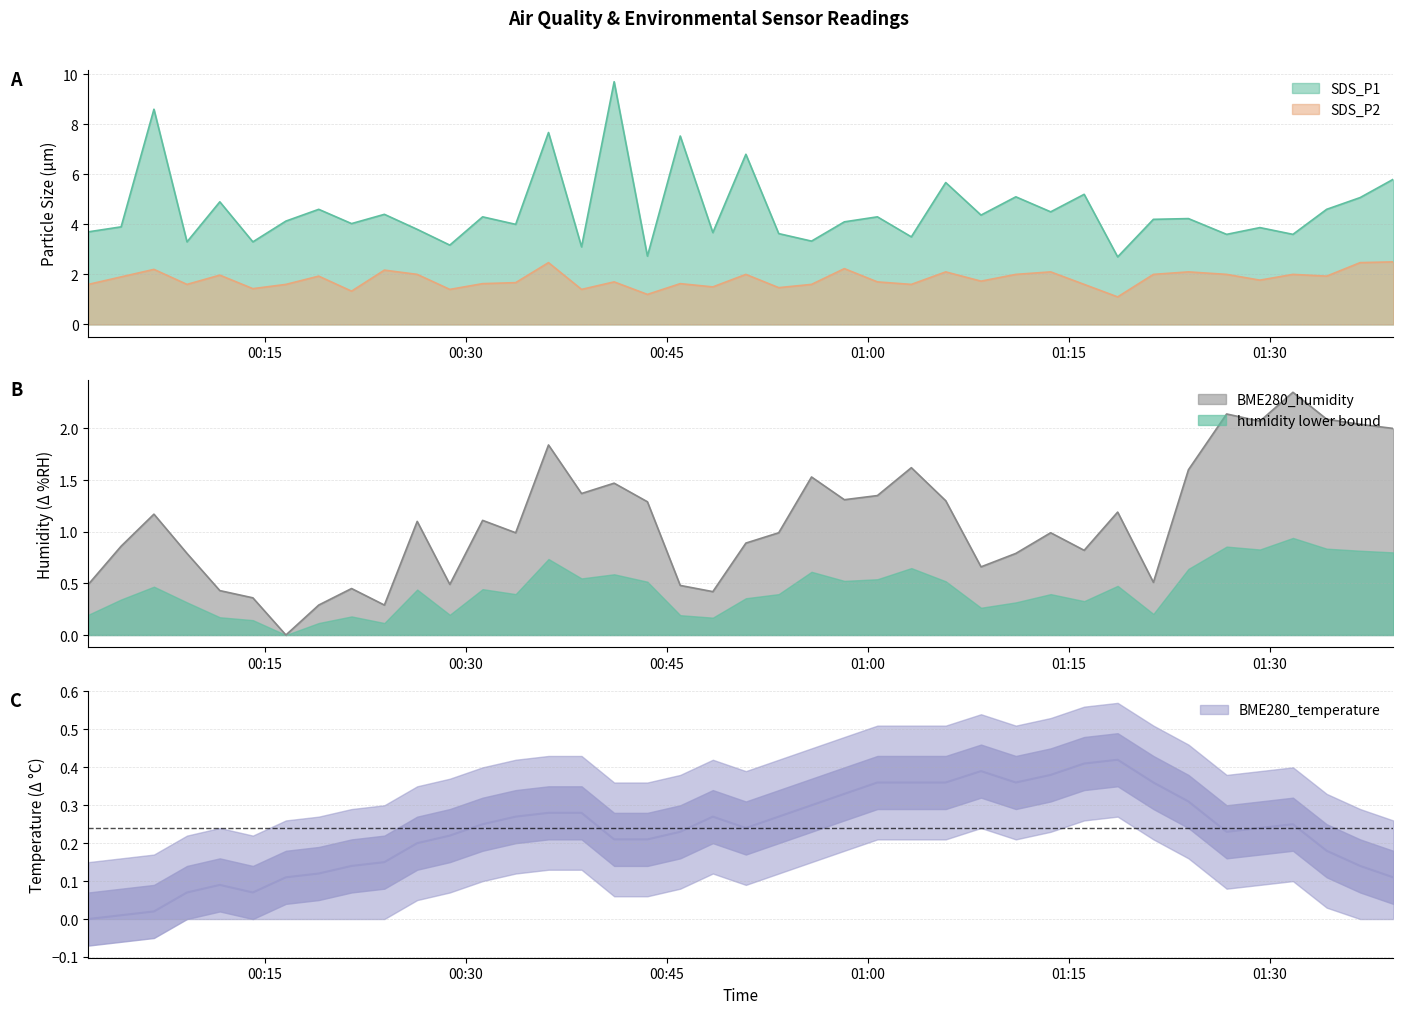

What position from the right is 2022/08/09 00:33:43?

27